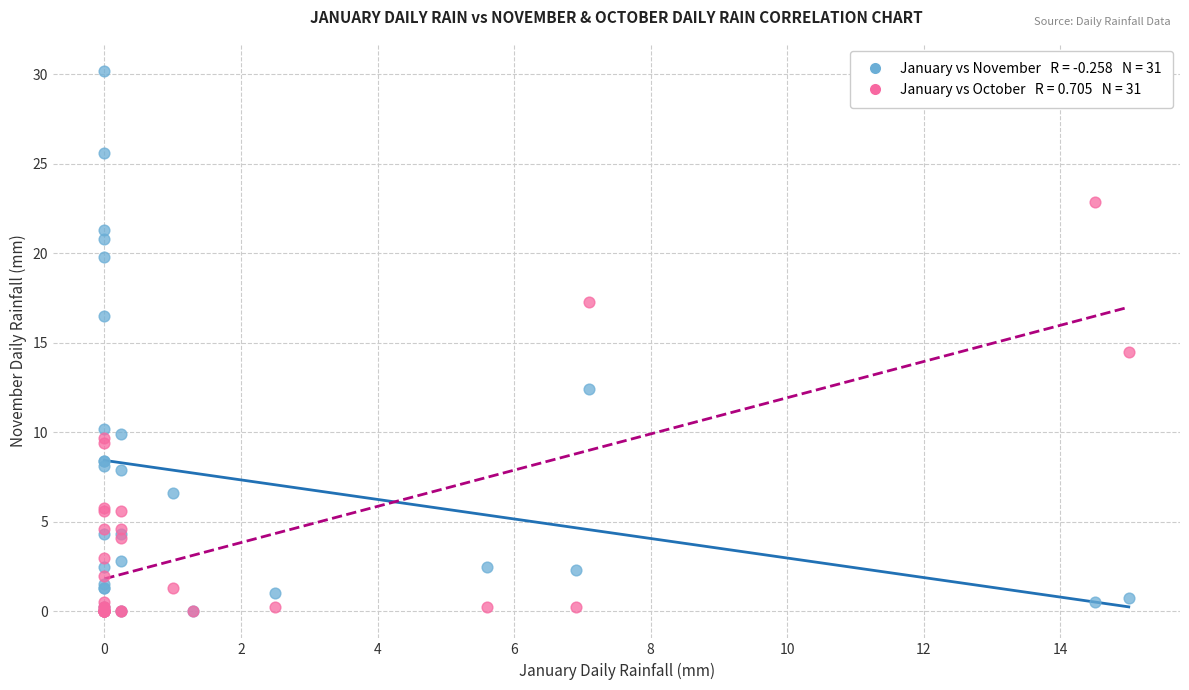

Across all series, what Y value is closest to 15?

14.5